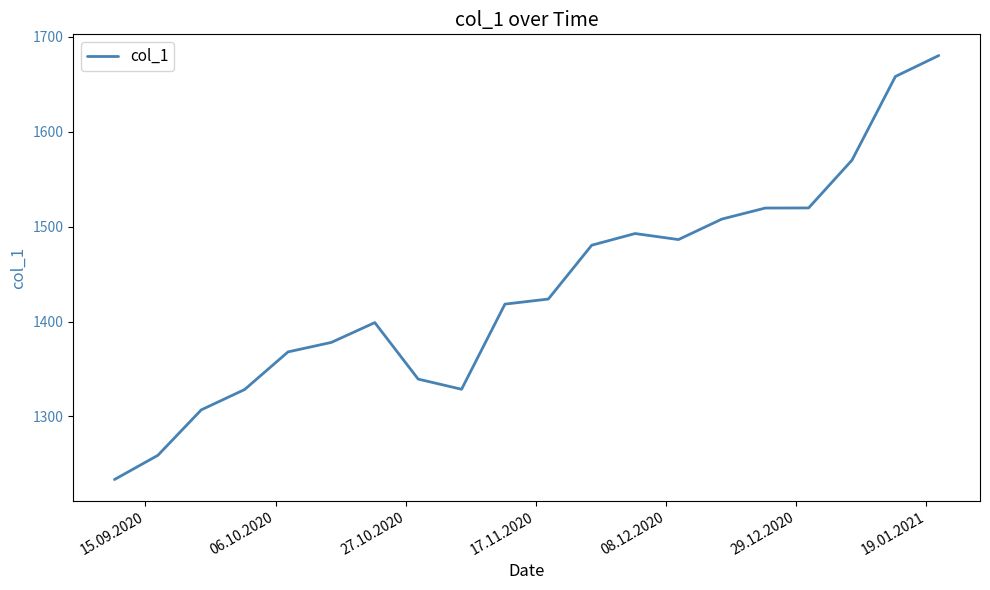

What is the greatest value displayed?

1680.3